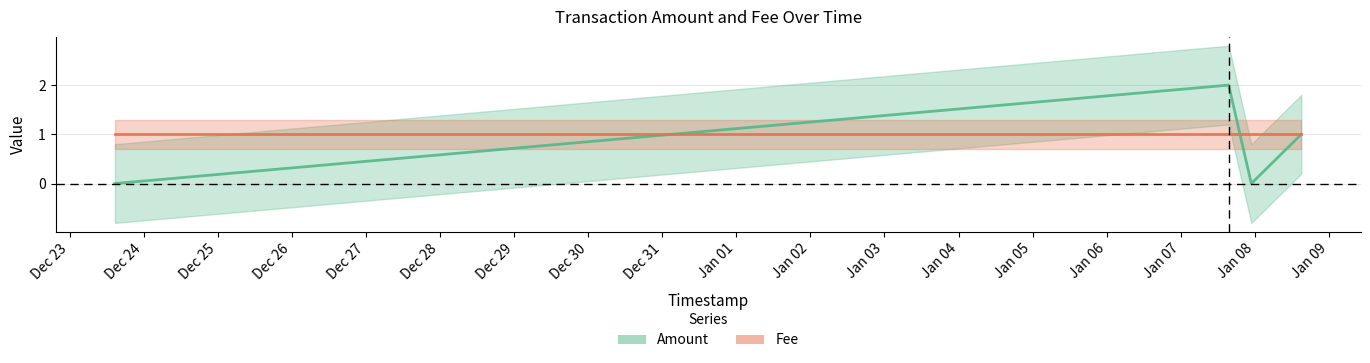

How many interior local valleys (lower than both neighbors) does the data have?

1